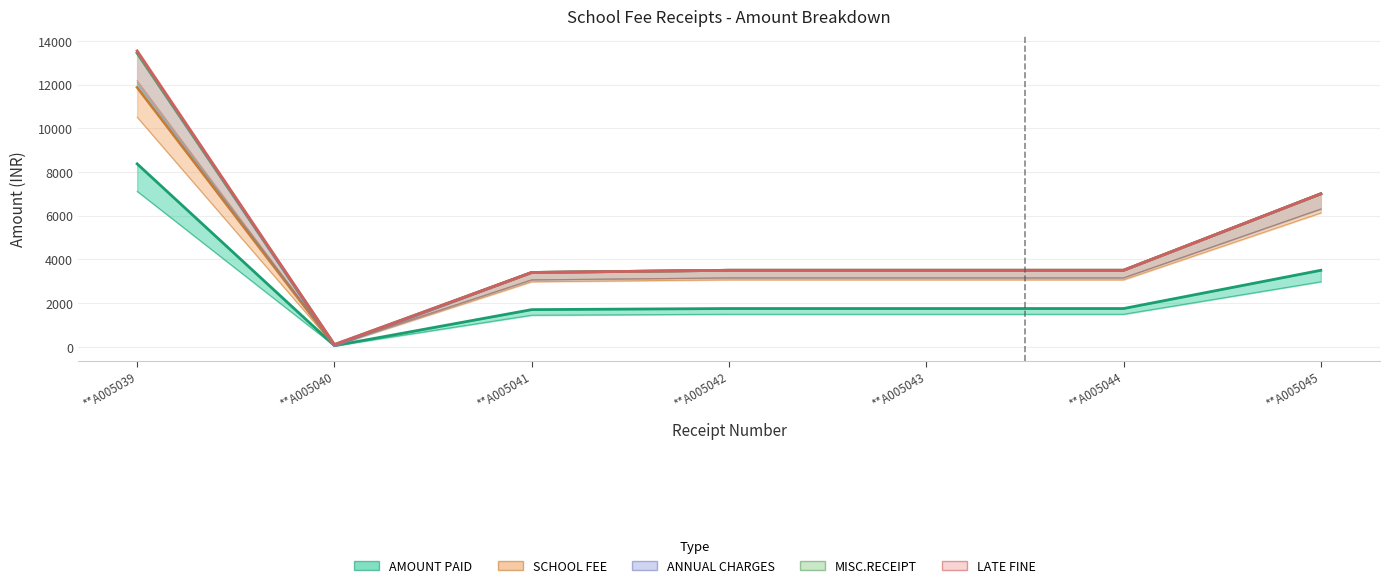

List the labels in order of ANNUAL CHARGES value, smallest first.

**A005040, **A005041, **A005042, **A005043, **A005044, **A005045, **A005039